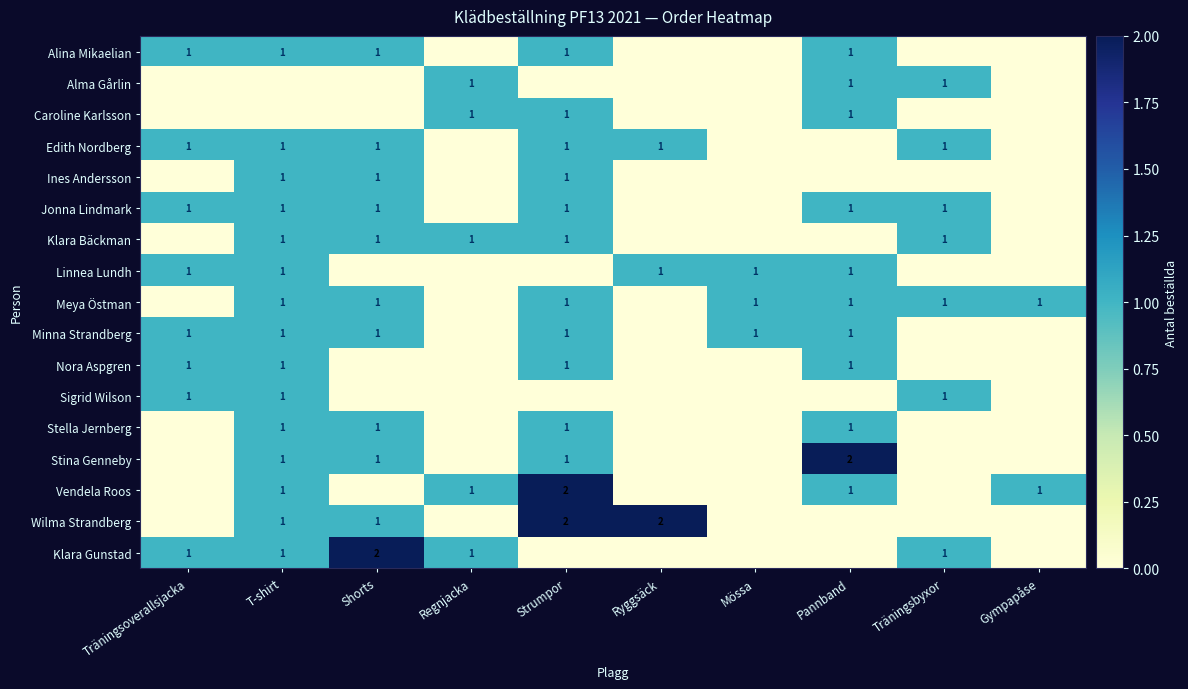

The value of Klara Bäckman at Shorts is 2. True or false?

False